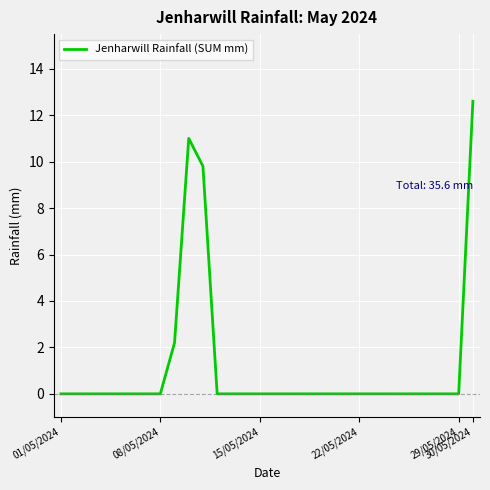

What is the difference between the maximum and minimum values?

12.6